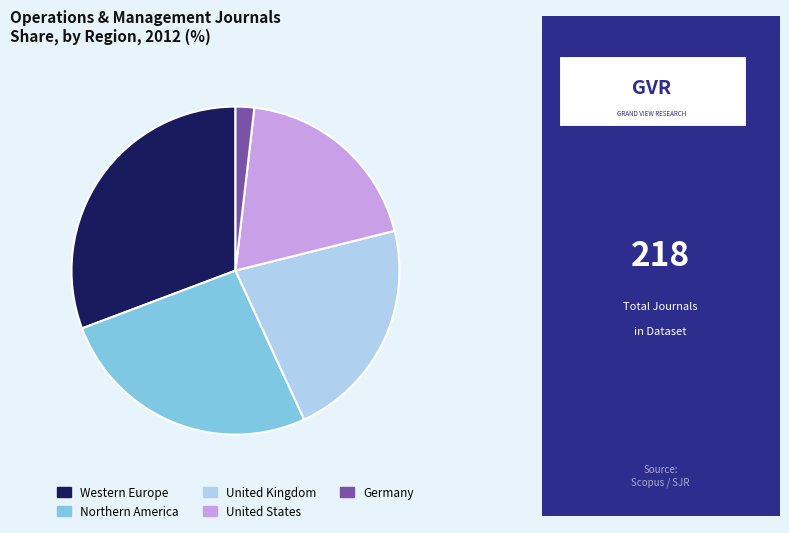

Rank the categories by value from highest to lowest.

Western Europe, Northern America, United Kingdom, United States, Germany